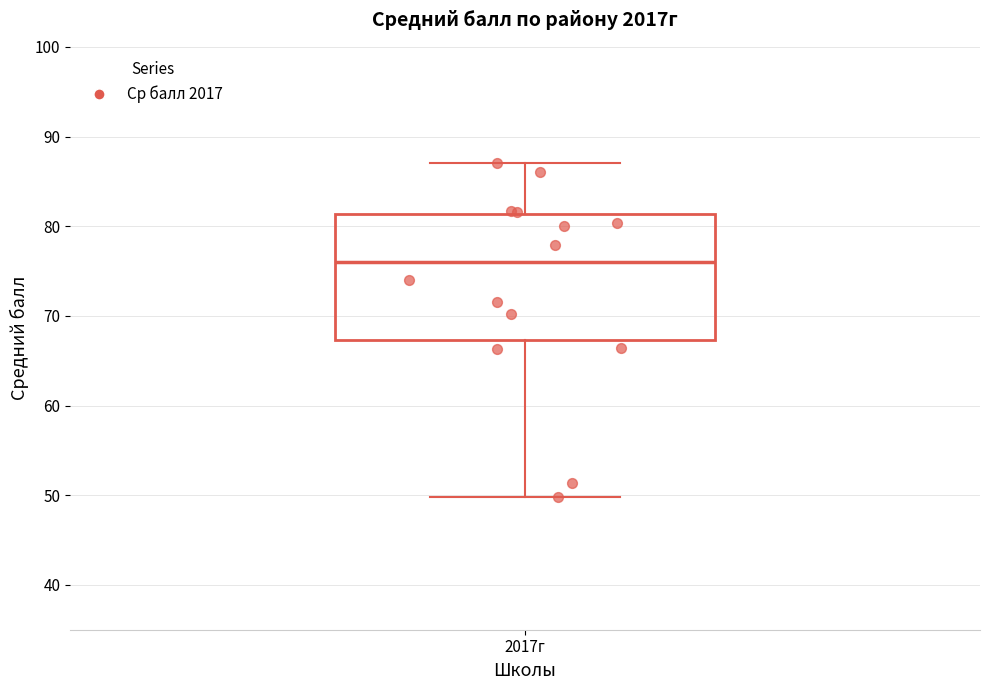

Where is the upper edge of the box for 2017г on the y-axis? The values are not printed on the chart, so give them approximately, as read against the axis.

81